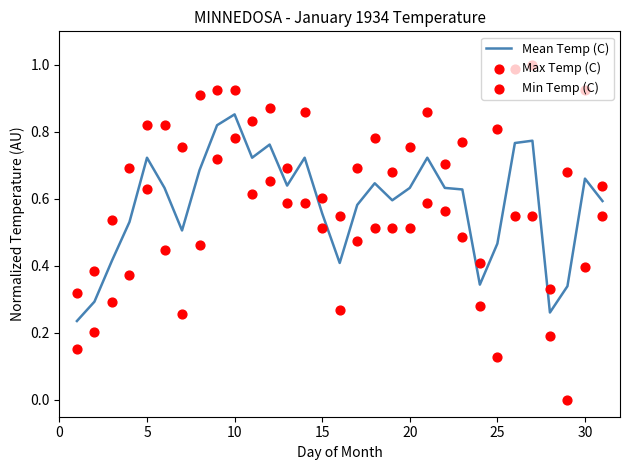

Which series has the widest spread of Y values?

Min Temp (C)